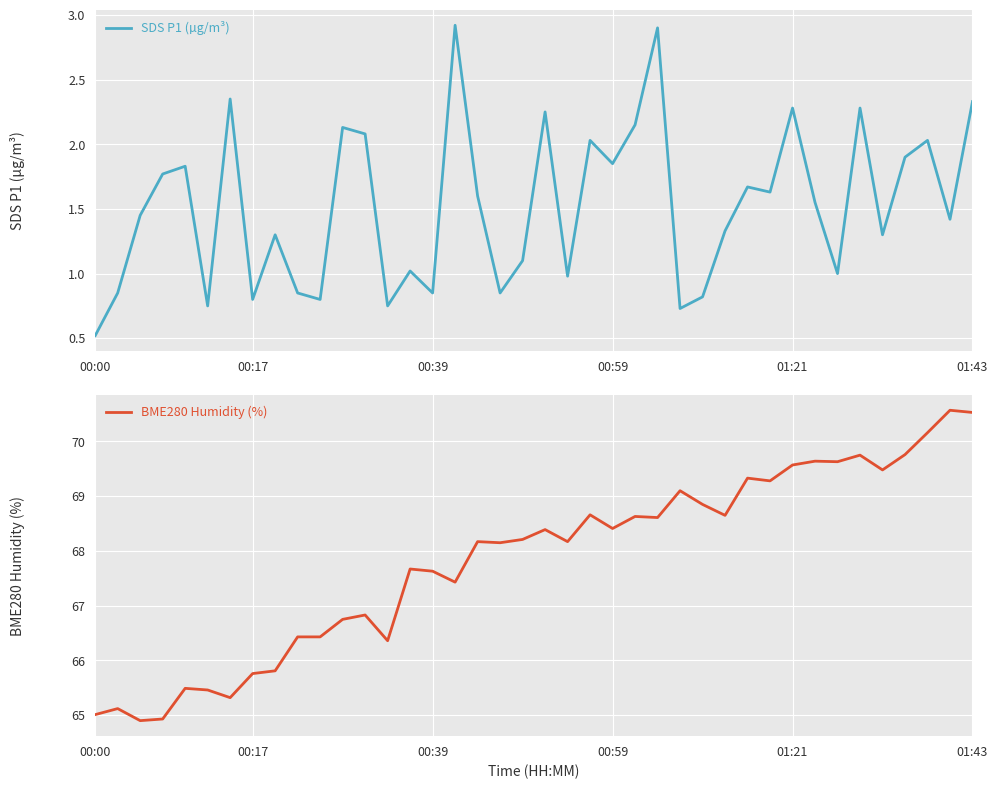

Which category has the lowest value in the SDS P1 (µg/m³) series?

00:00